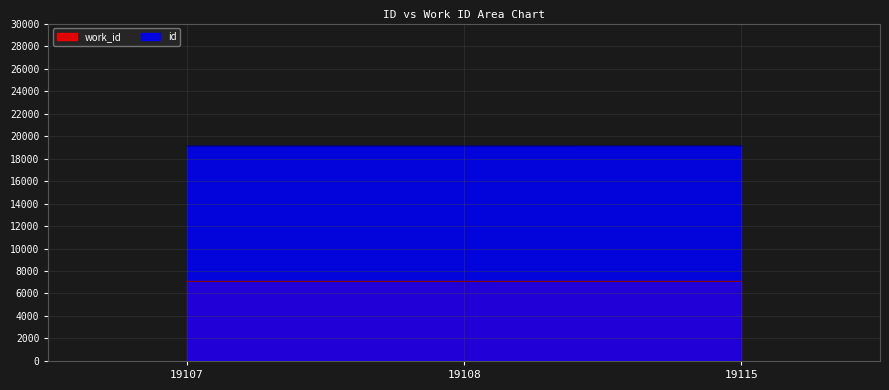

What is the minimum value for id?

19107